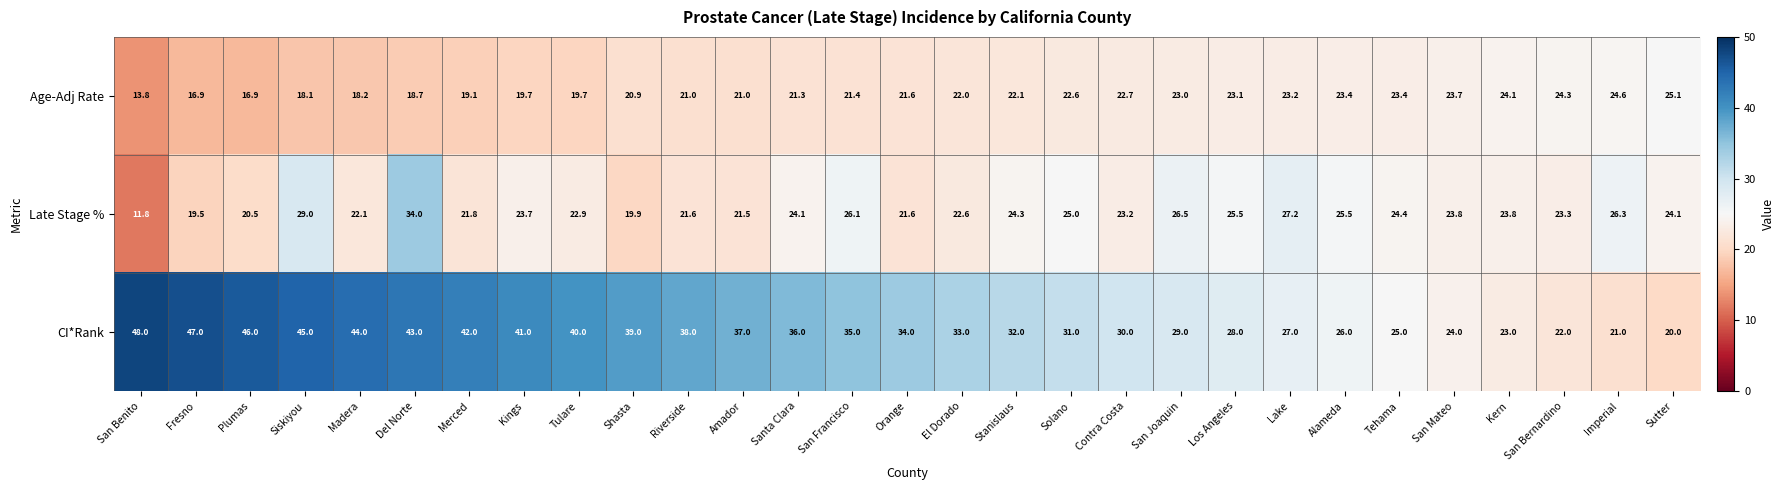

Count the number of categories in the chart.

29